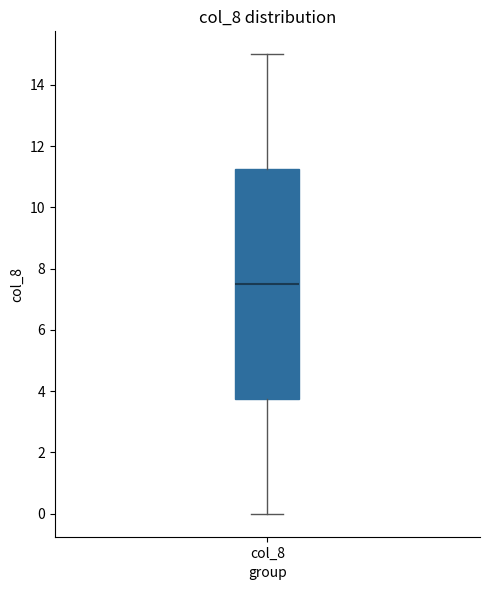

Transcribe this box plot: give where the median line is, the range the box spans, and where the two whiskers end, as read against the y-axis. The values are not printed on the chart, so give them approximately, as read against the axis.

median 7.6, box 3.8 to 11.2, whiskers 0.0 to 15.0